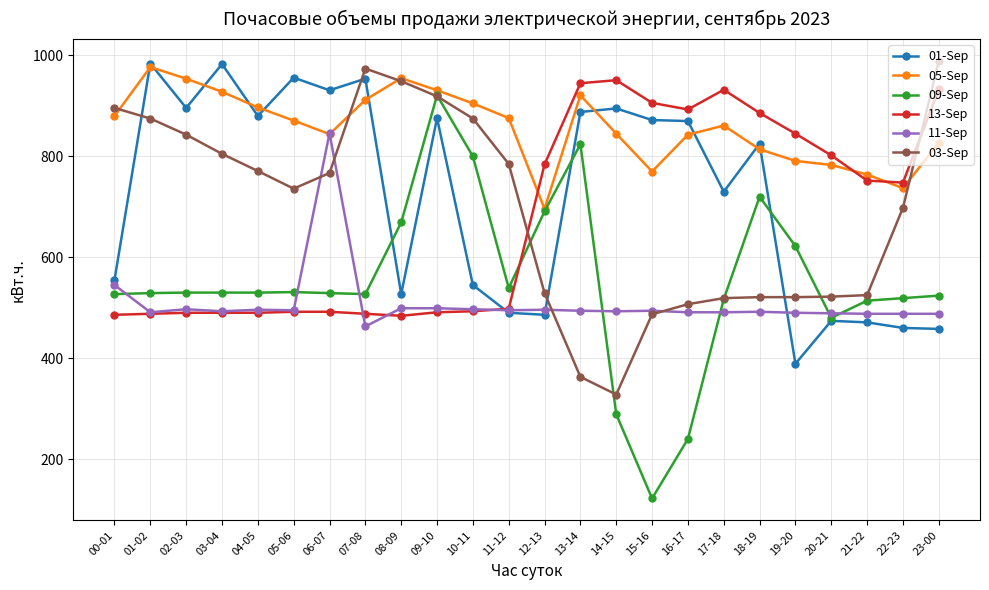

What is the difference between the maximum and minimum values in the 11-Sep series?

383